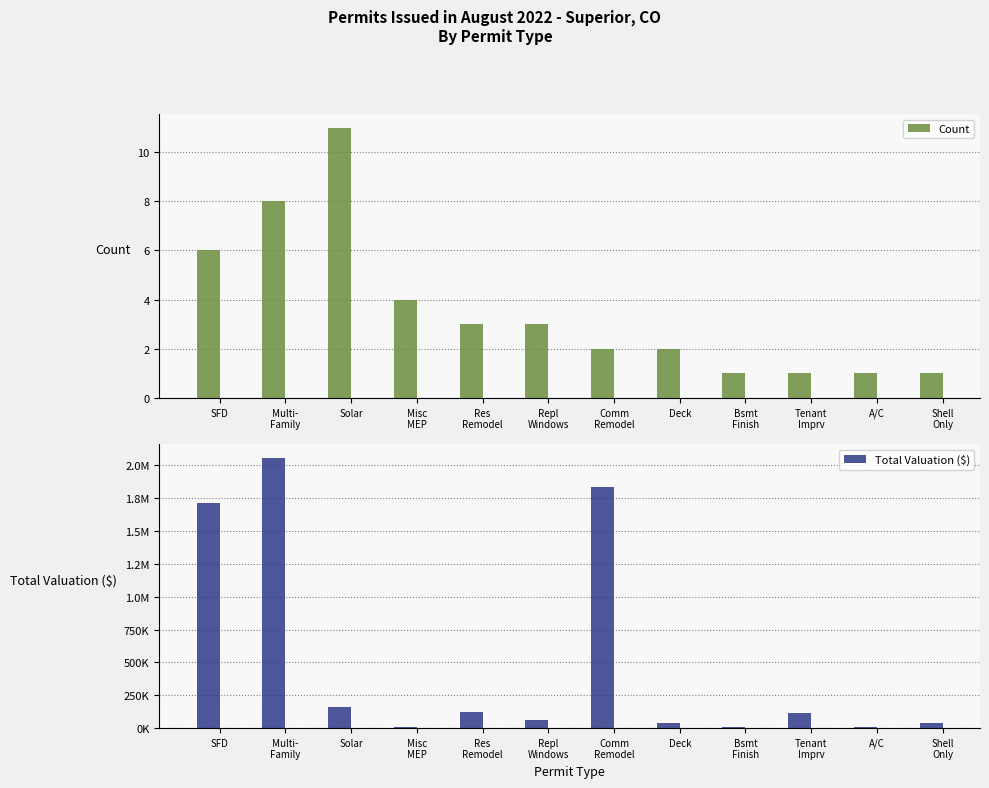

Which has a higher value, Bsmt
Finish or Shell
Only?

Bsmt
Finish